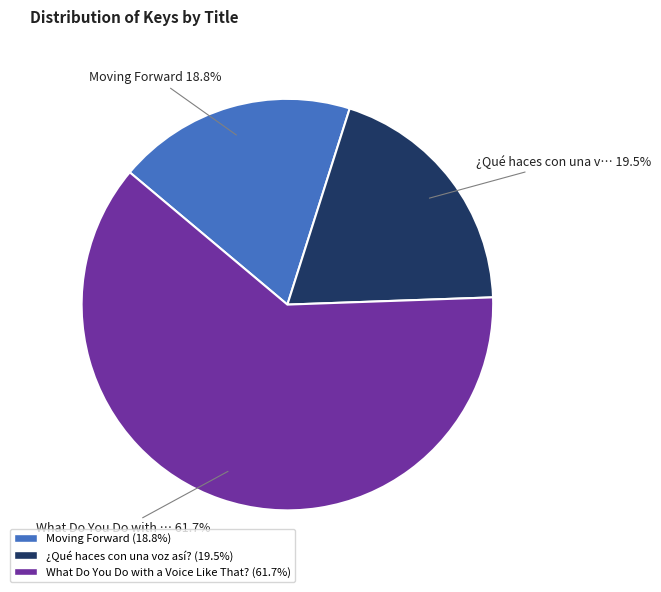

Which slice represents more than half of the pie?

What Do You Do with a Voice Like That?